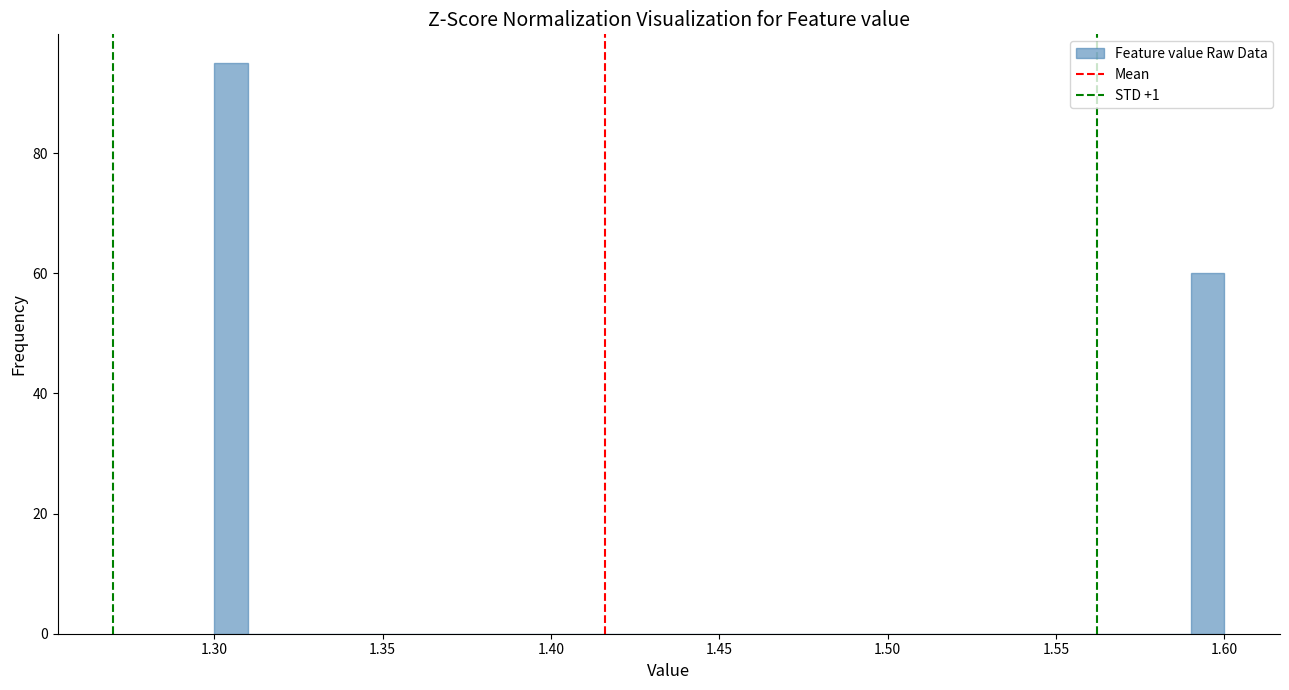

Read against the x-axis, roughly where is the centre of the tallest bar?

1.305